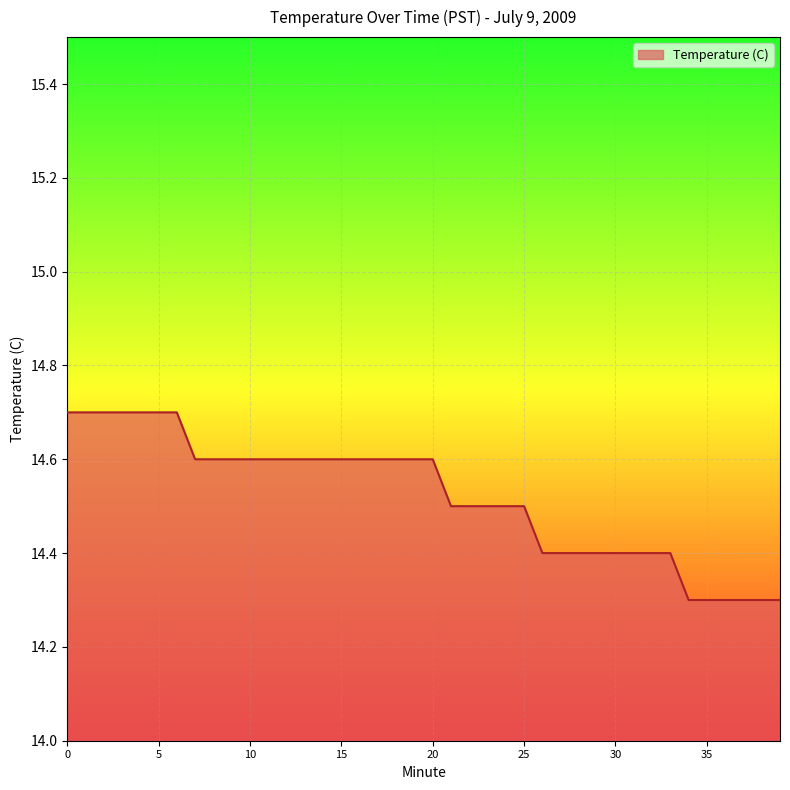

What is the smallest value displayed?

14.3